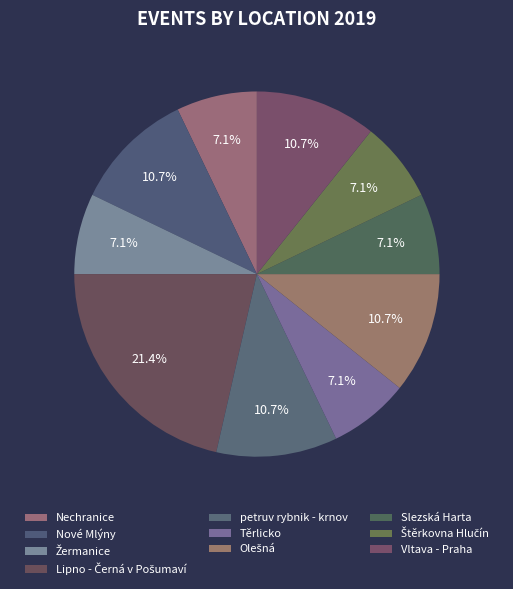

Does Štěrkovna Hlučín account for over 50% of the chart?

No